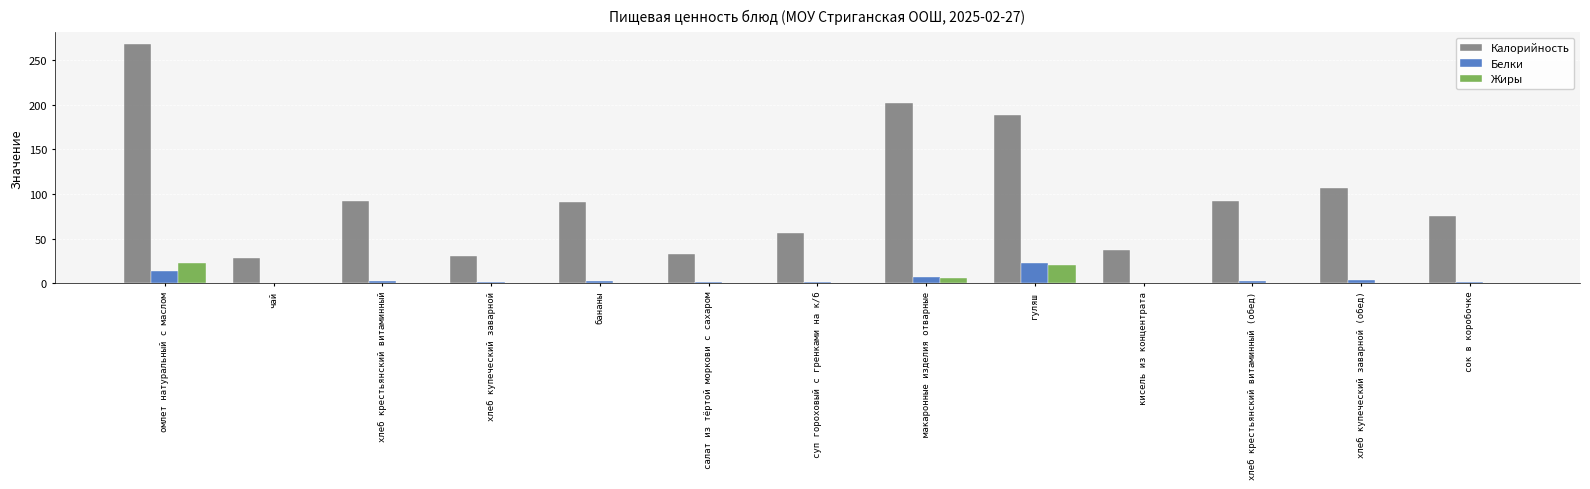

Where is Белки nearest to the value 11?

омлет натуральный с маслом